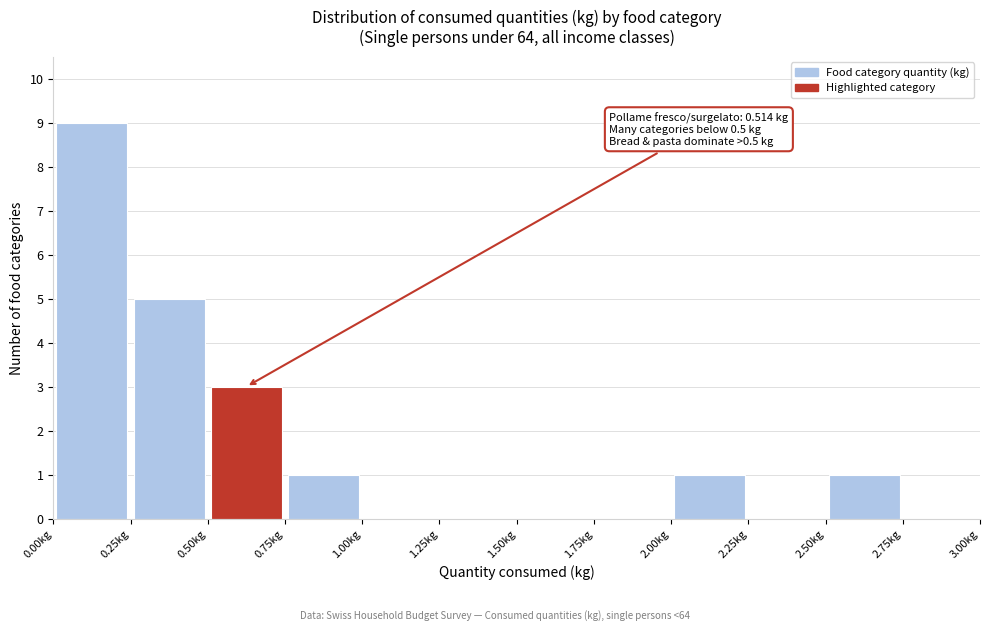

Which range on the x-axis has the tallest bar?

0.00 to 0.25